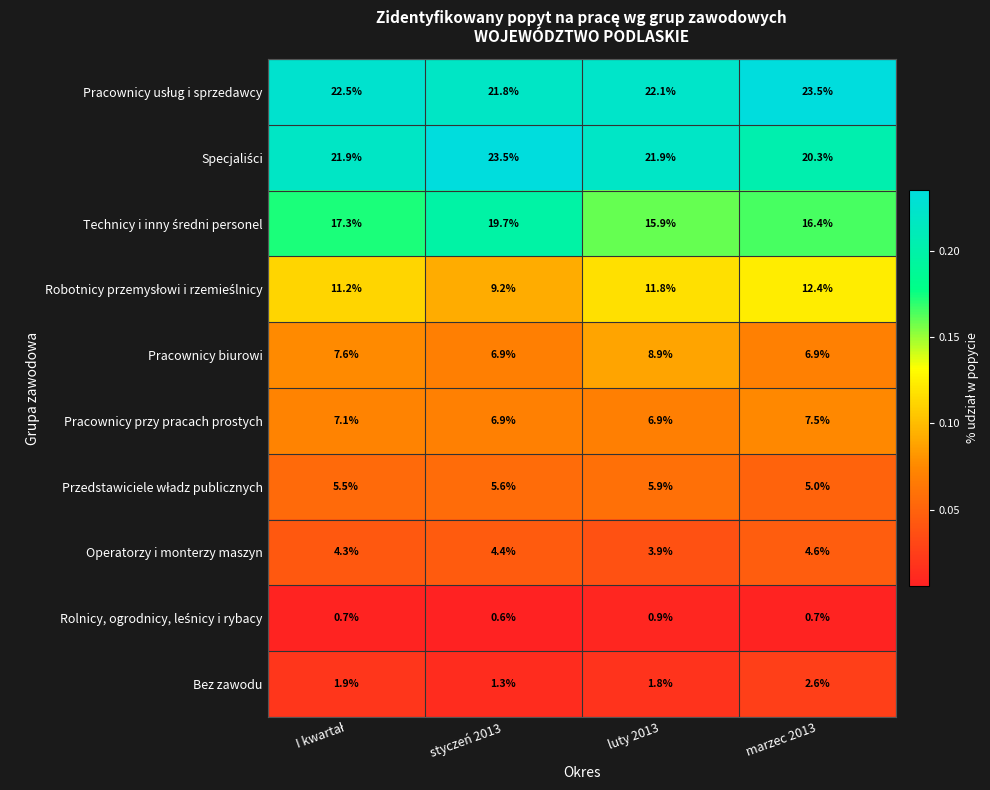

Is the value of Pracownicy przy pracach prostych at marzec 2013 greater than the value of Bez zawodu at styczeń 2013?

Yes